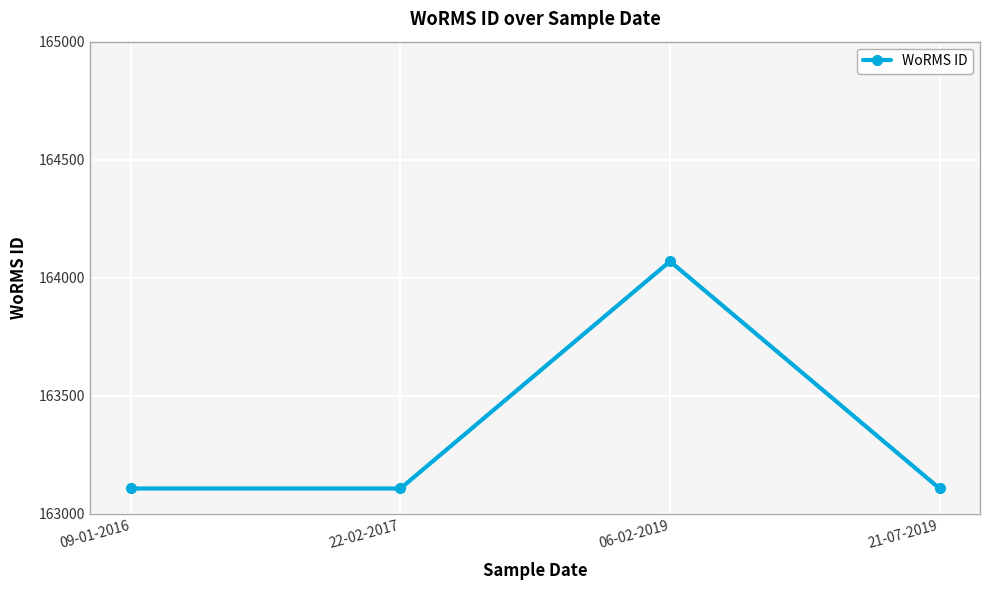

What is the ratio of the value at 21-07-2019 to the value at 09-01-2016?

1.0